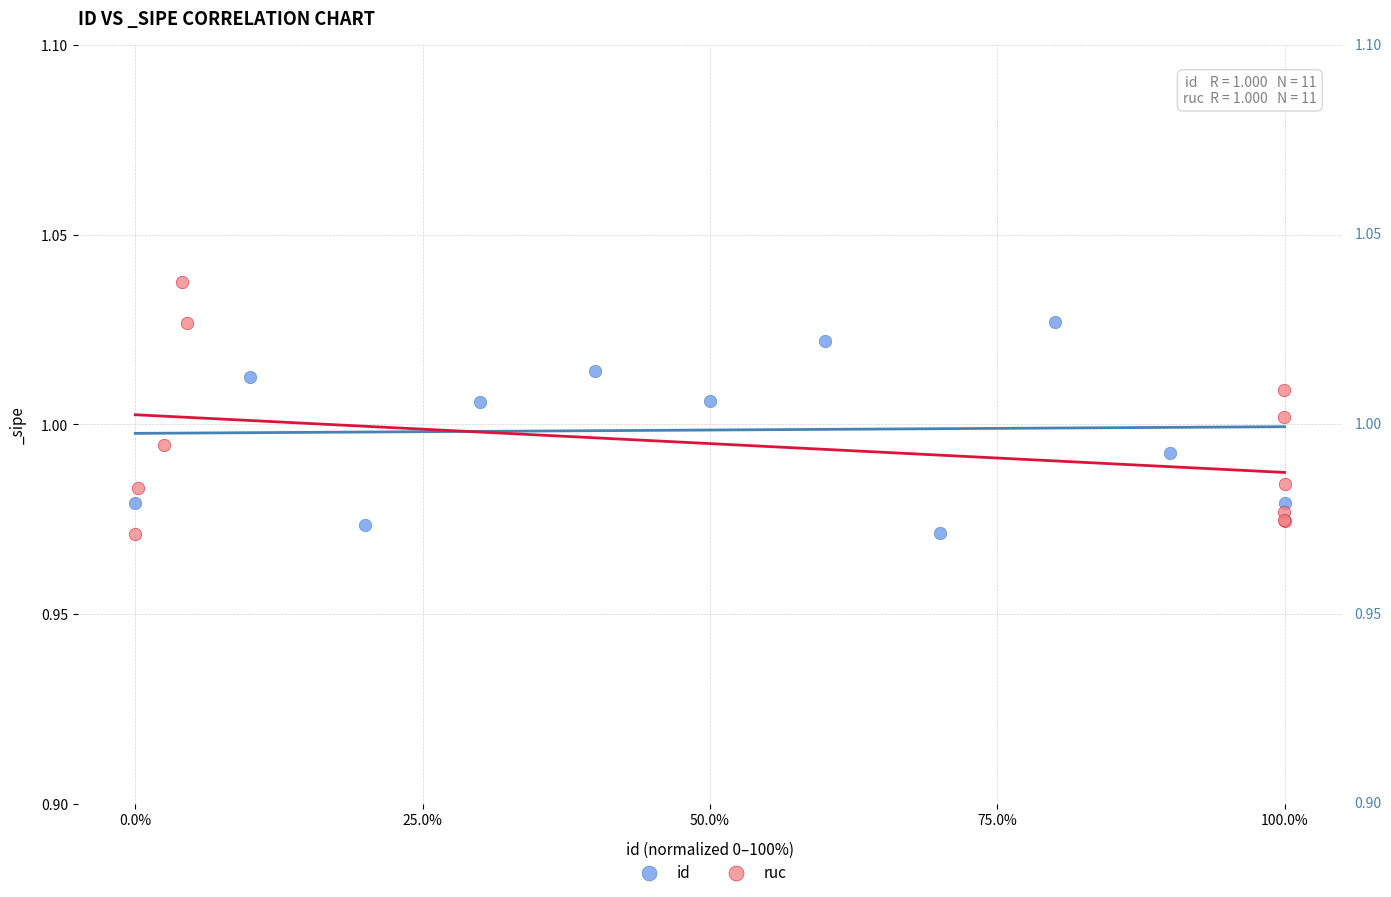

Which series has the largest Y range (max minus min)?

ruc